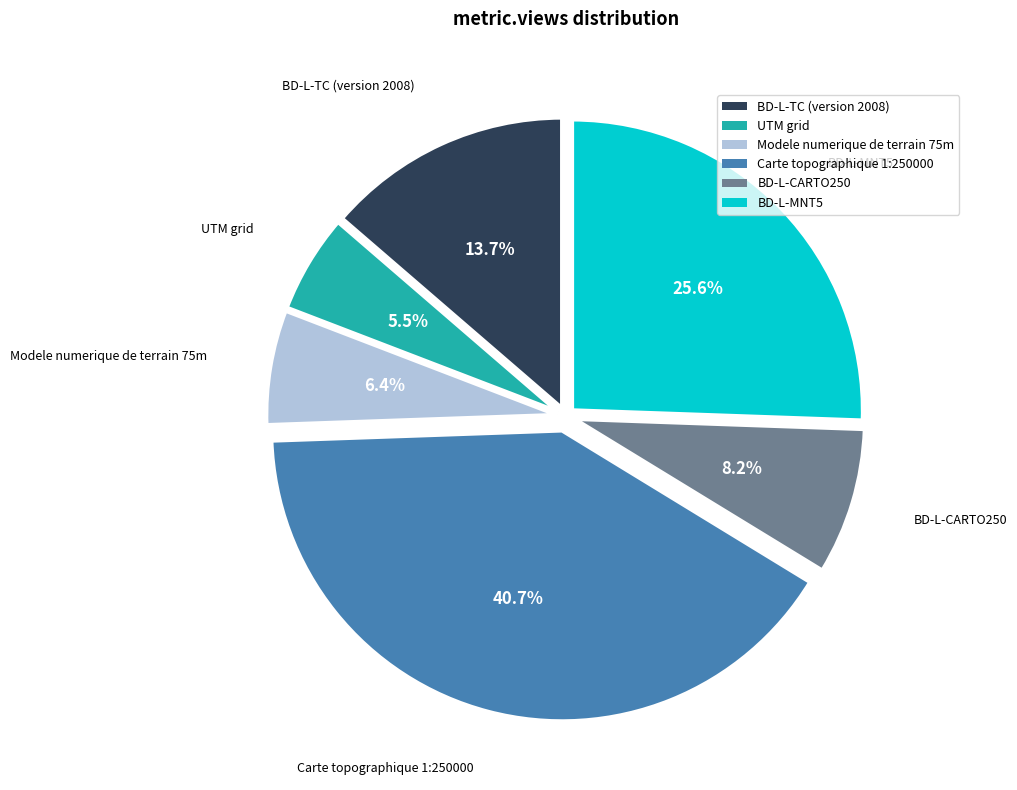

Which category has the smallest portion of the pie?

UTM grid